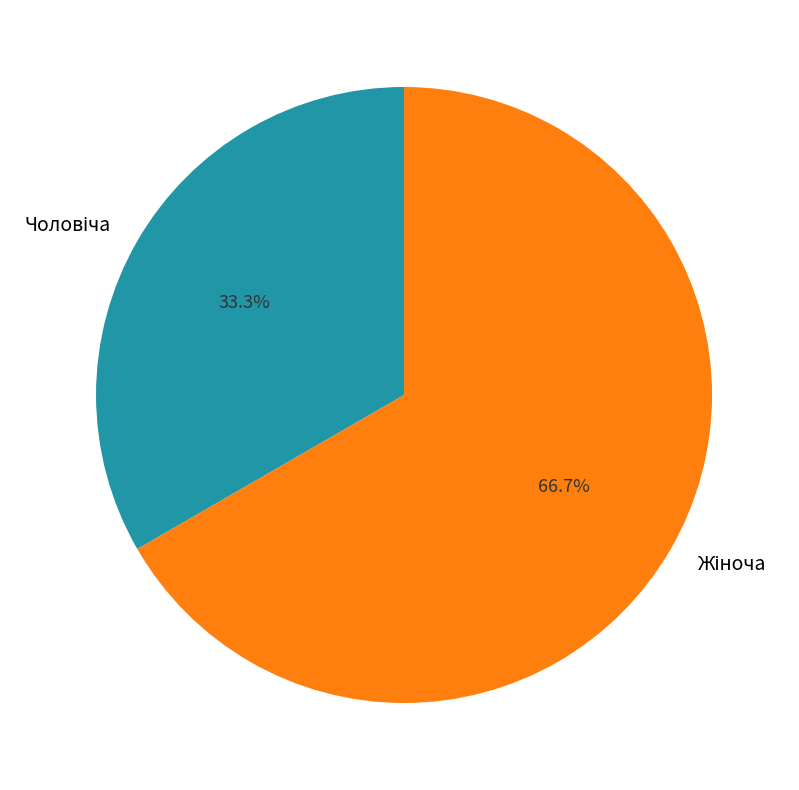

Does any single category account for the majority?

Yes